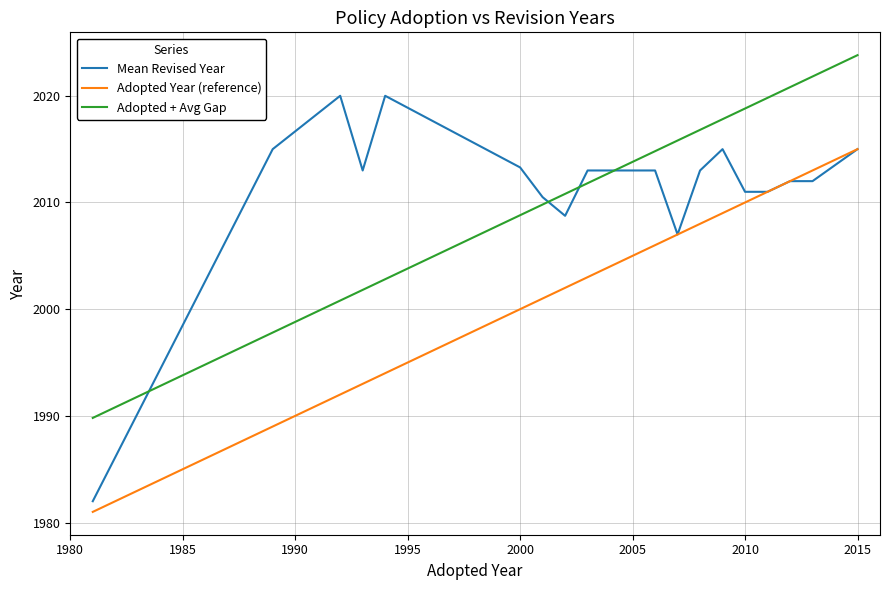

How many values in the Adopted + Avg Gap series are below 2014?

9